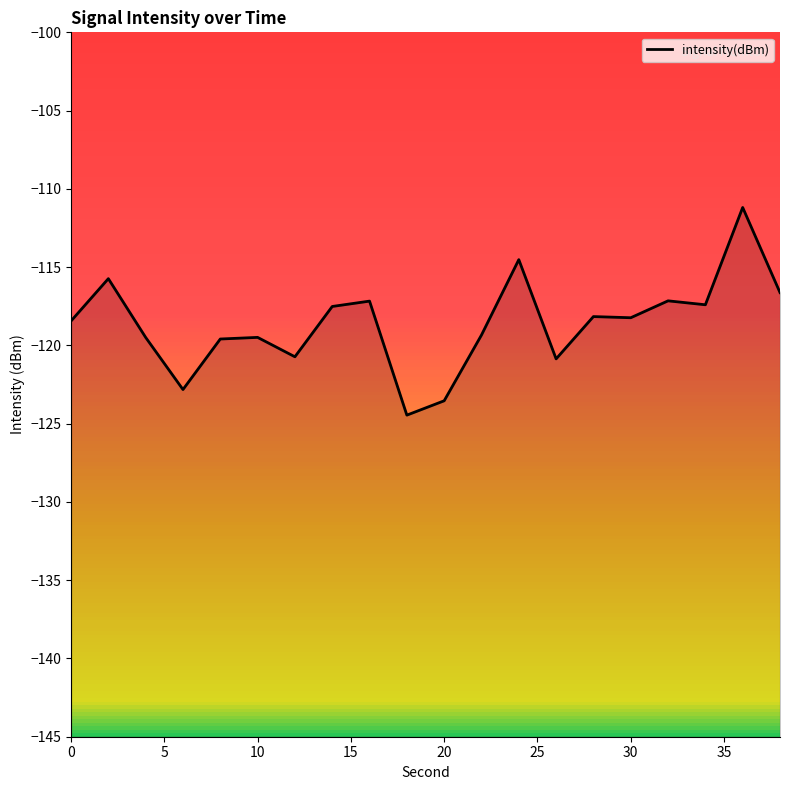

How many lines are shown in the chart?

1